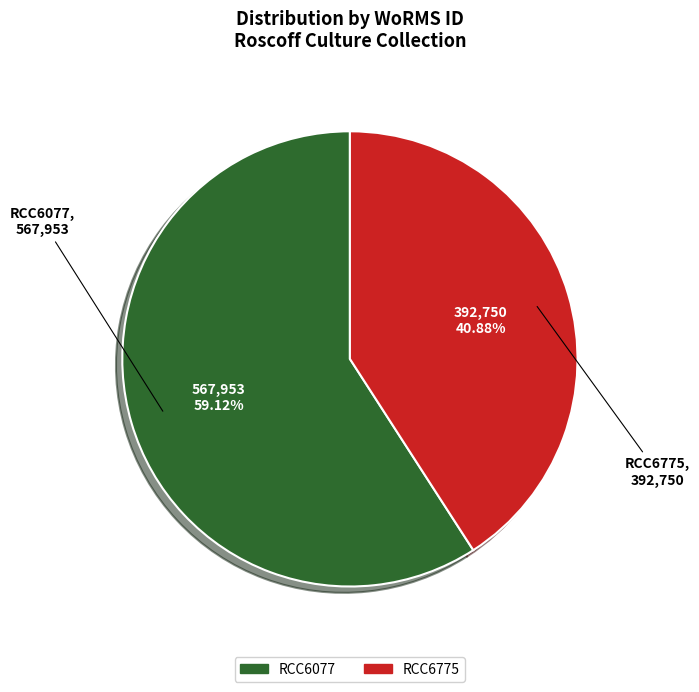

To the nearest percent, what percentage of the pie is RCC6077?

59%